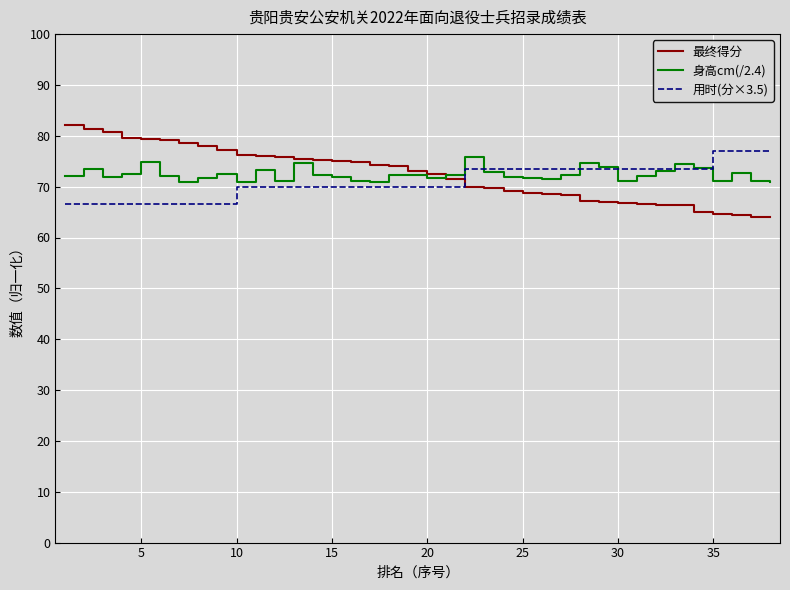

What is the maximum value shown in the chart?

82.2